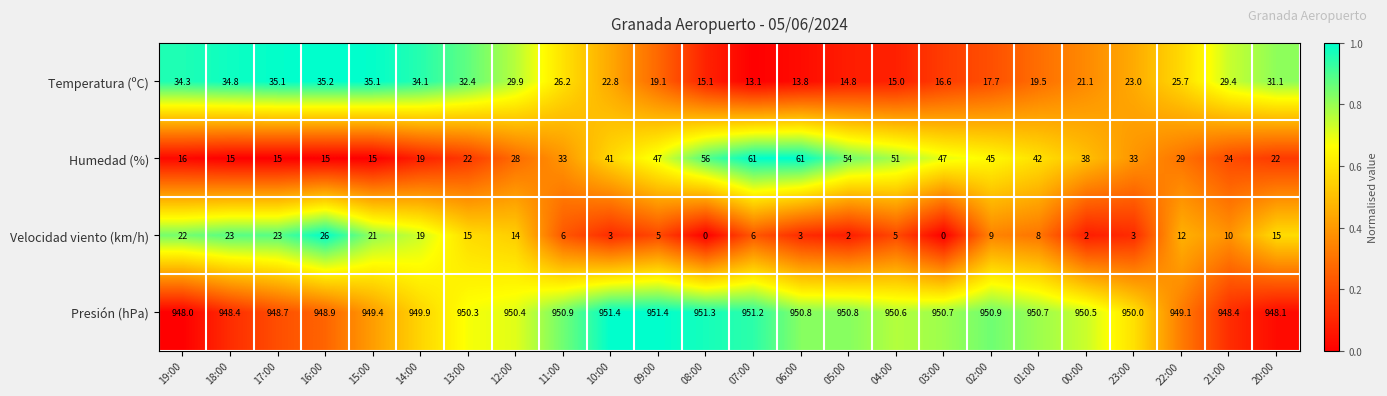

At 16:00, list the series in order from smallest to largest.

Humedad (%), Velocidad viento (km/h), Temperatura (ºC), Presión (hPa)